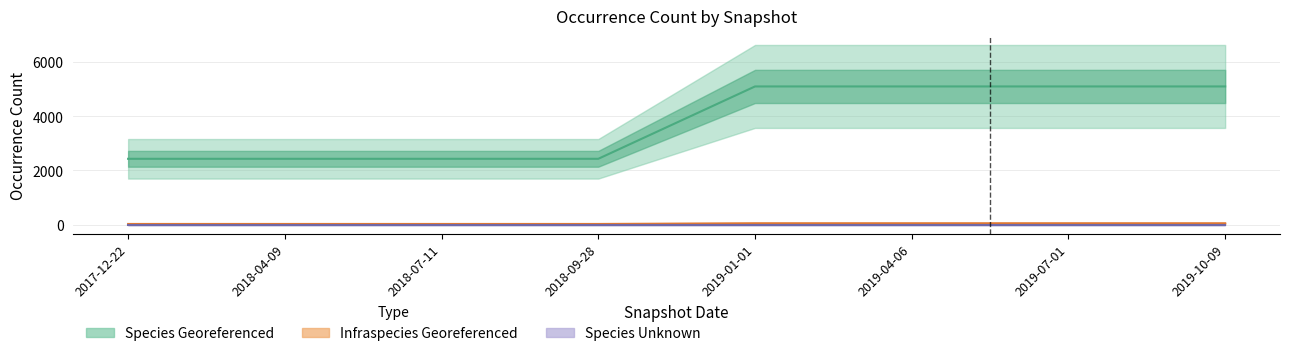

At how many categories does at least one series exceed 444?

8